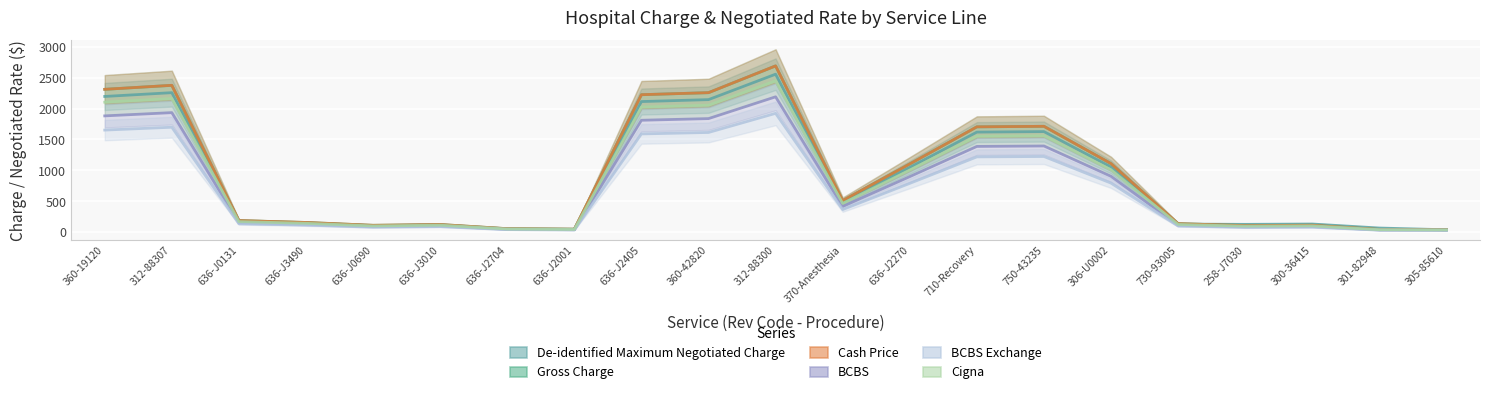

What is the lowest value of the BCBS series?

29.6